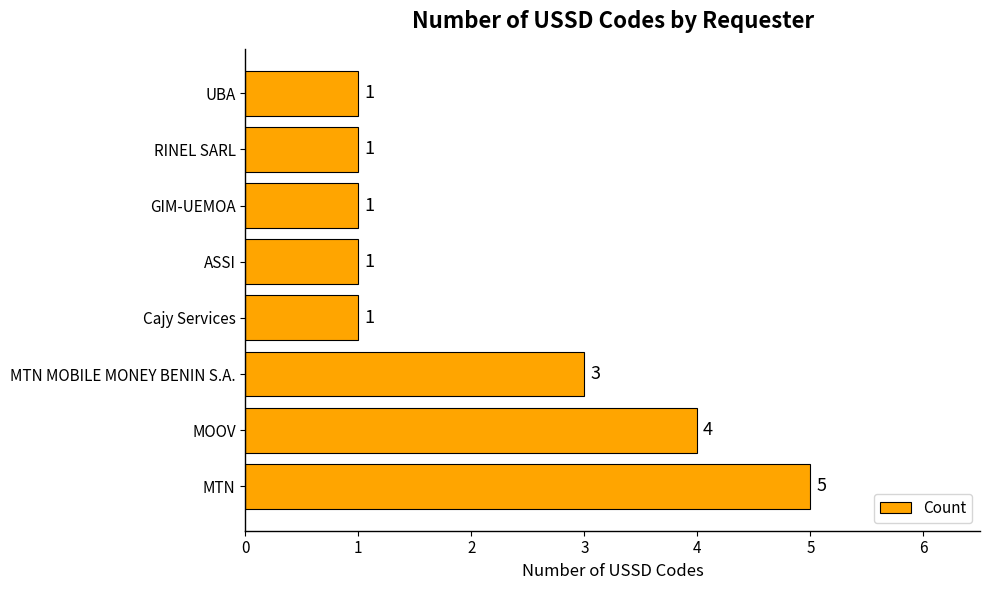

Reading bottom to top, what are all the values shown in this chart?

5	4	3	1	1	1	1	1